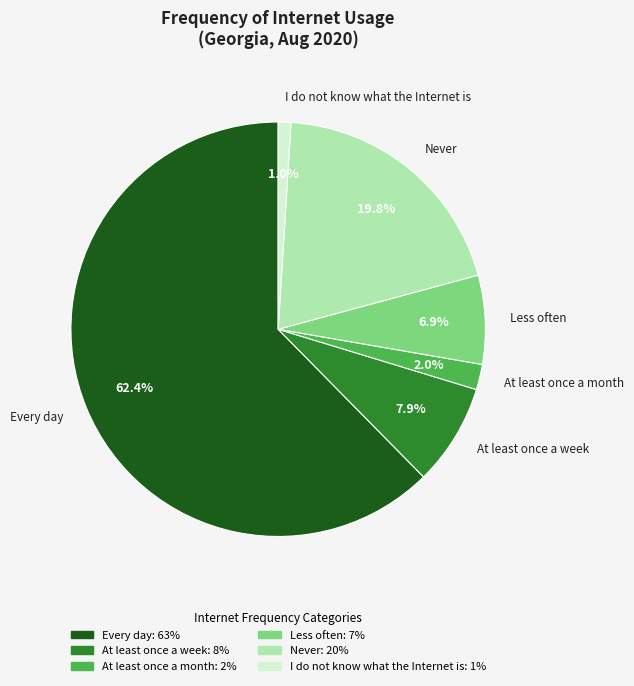

Is there a majority slice in this chart?

Yes